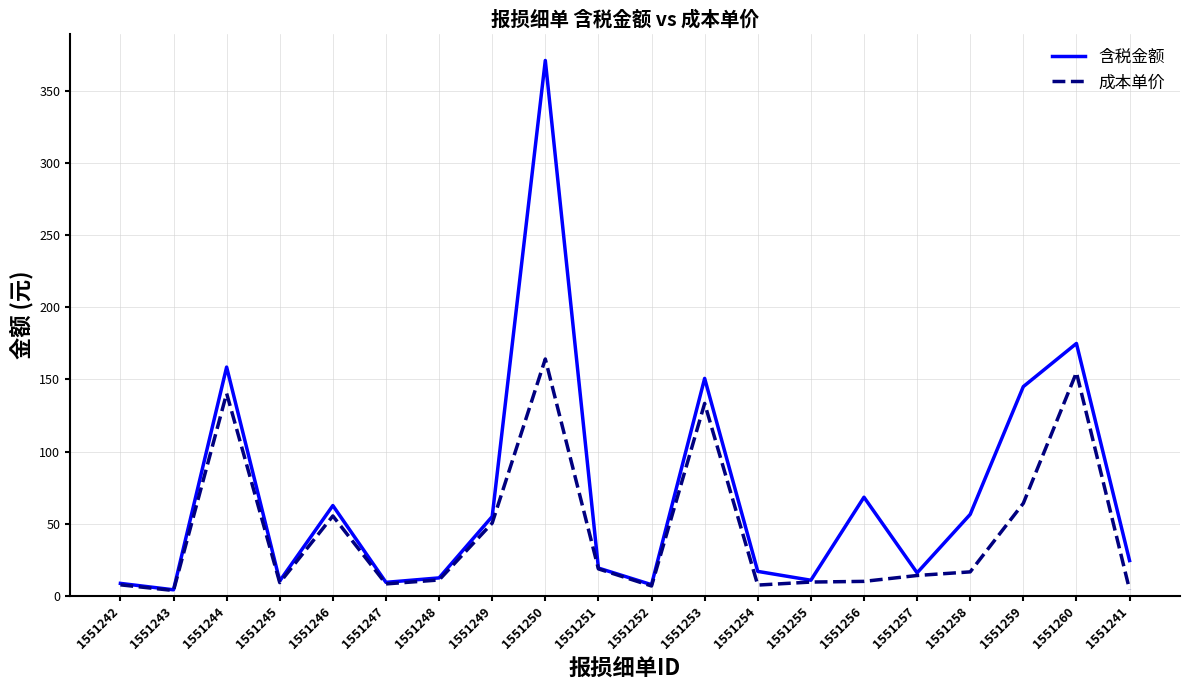

Where is the first local maximum for 成本单价?

1551244